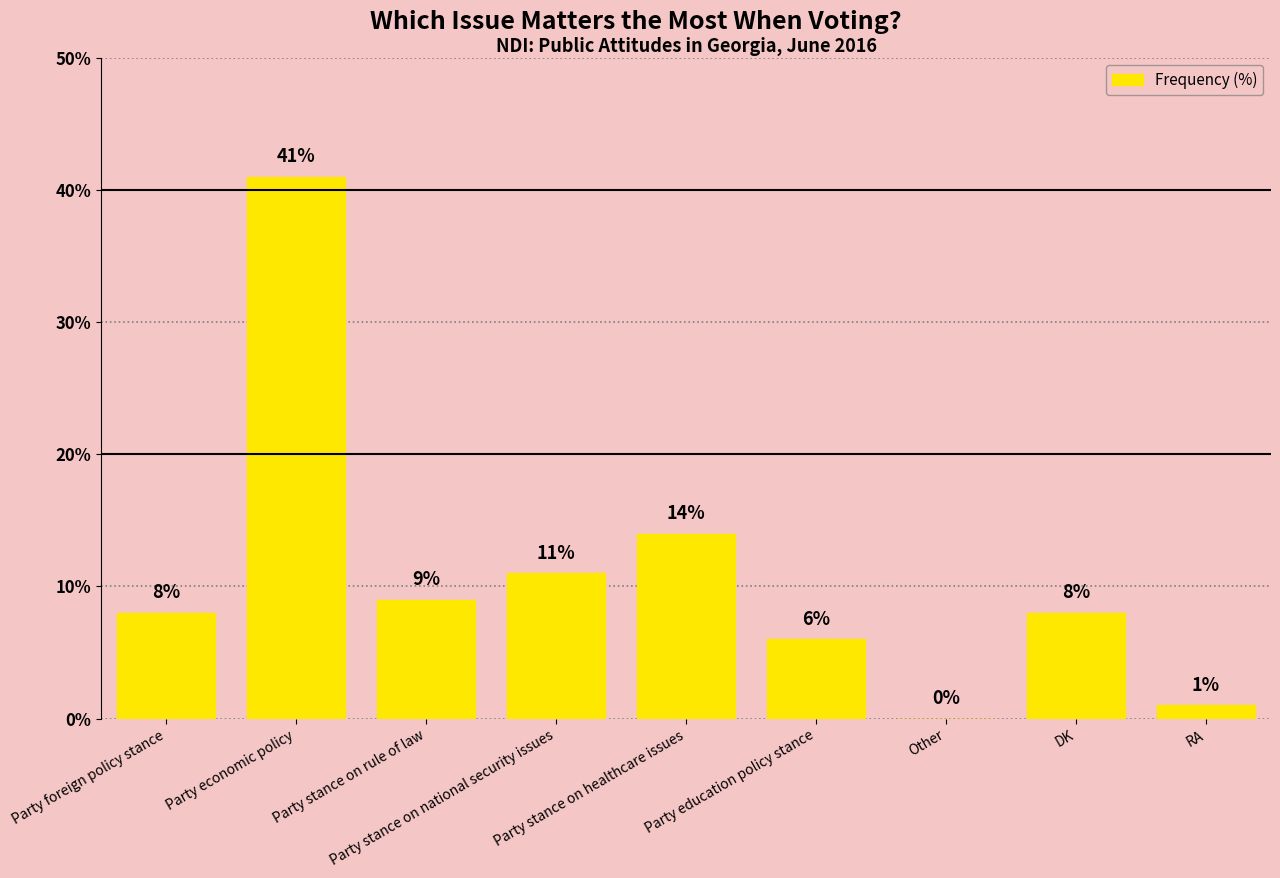

Which has a higher value, Party foreign policy stance or Other?

Party foreign policy stance